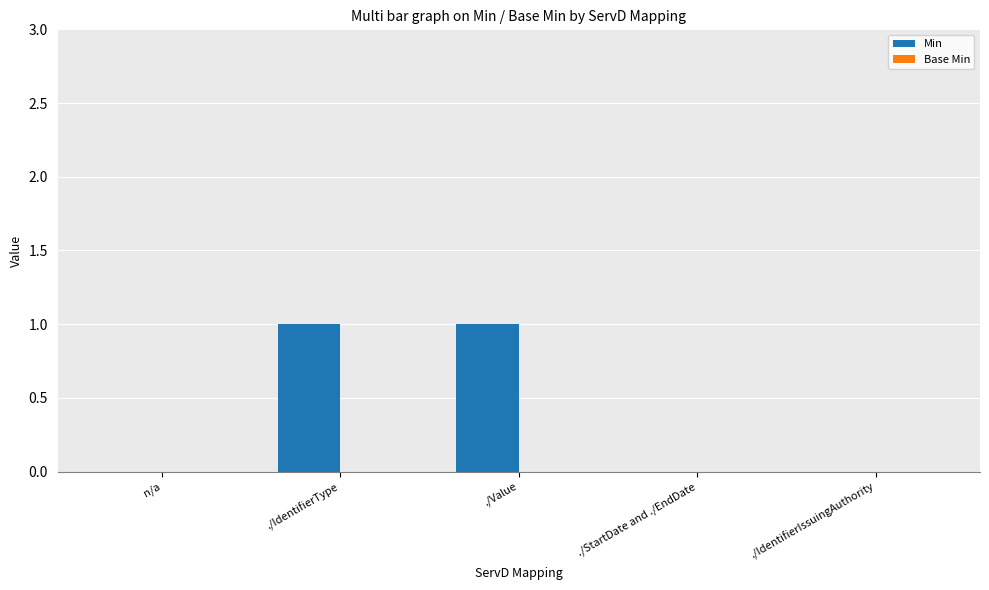

Reading left to right, transcribe all the data shown in this chart.

n/a=0	./IdentifierType=1	./Value=1	./StartDate and ./EndDate=0	./IdentifierIssuingAuthority=0